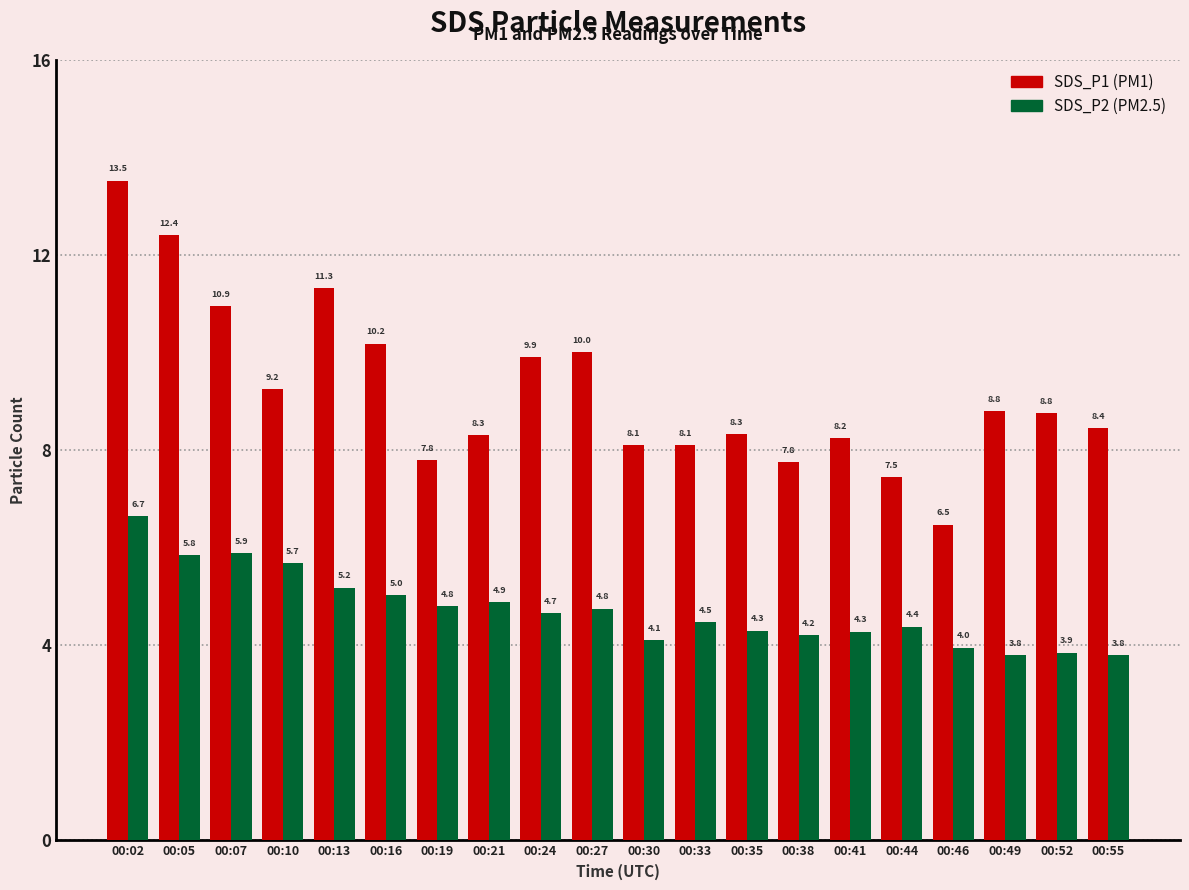

What is the greatest value displayed?

13.5